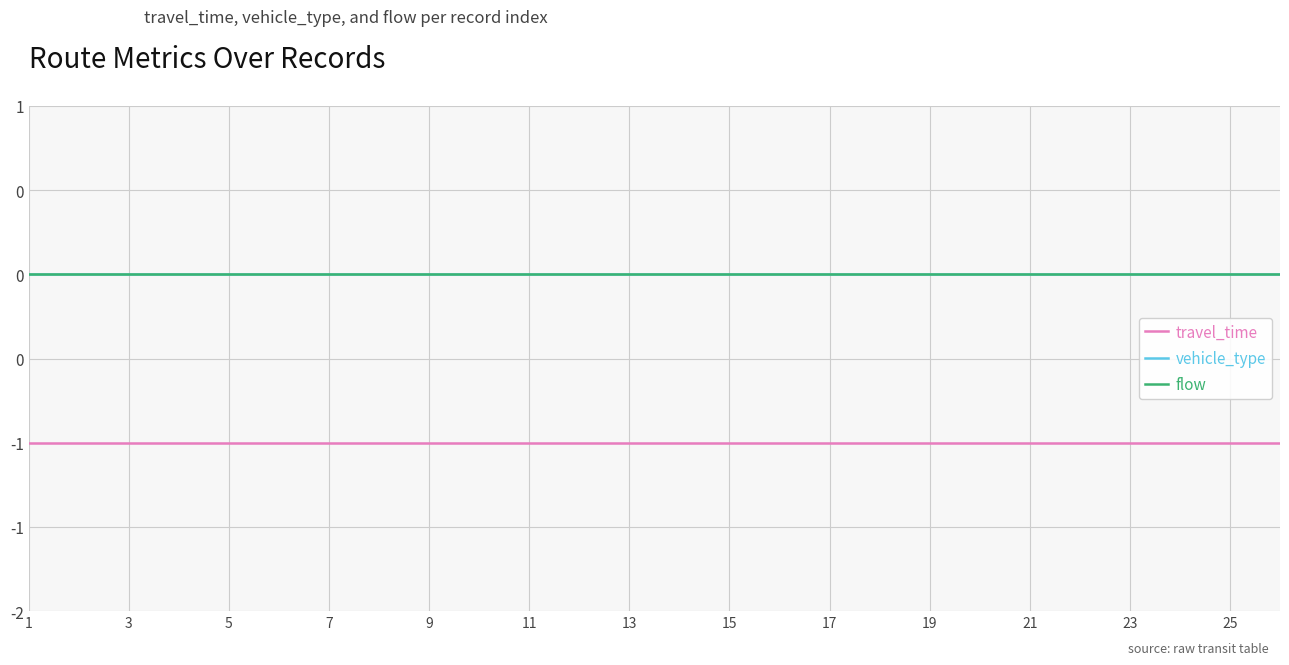

True or false: travel_time and vehicle_type cross at least once.

False